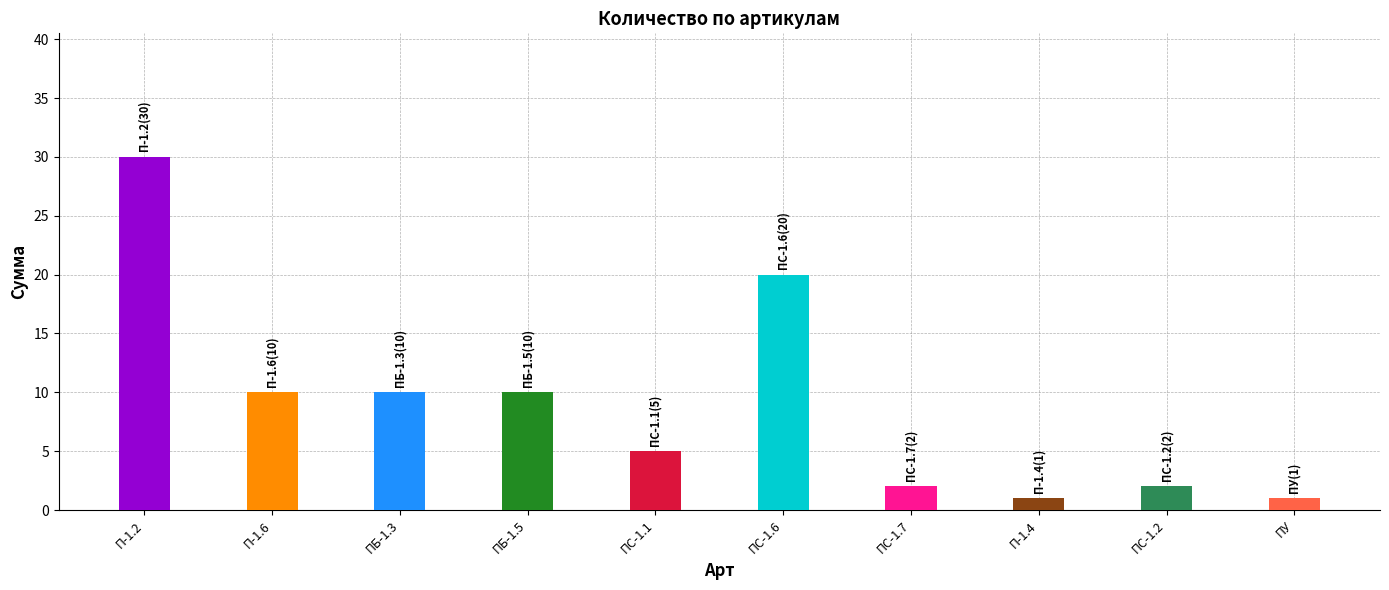

What is the value of the 9th bar from the left?

2